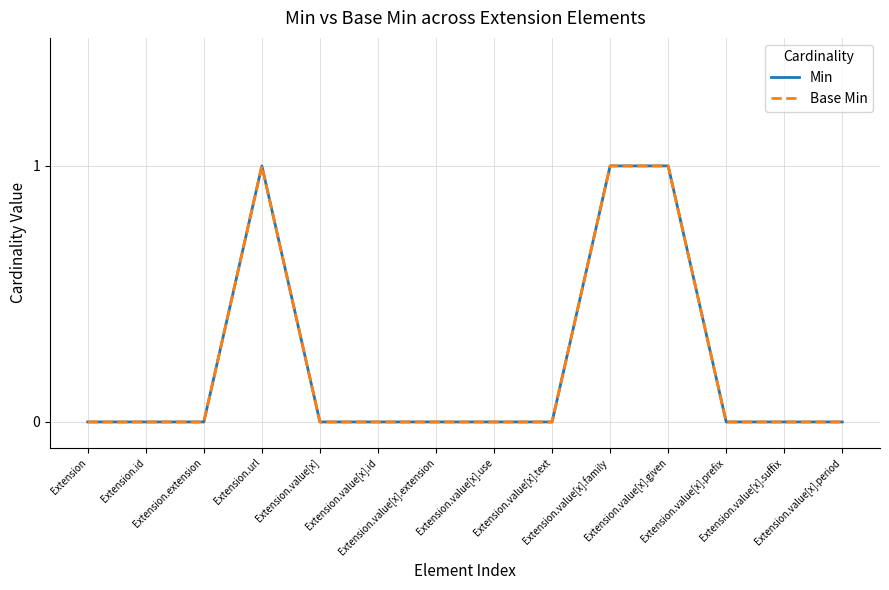

Does the chart have visible grid lines?

Yes